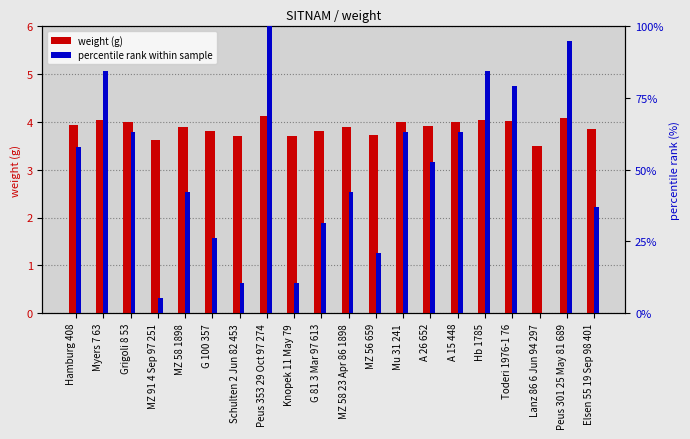

Is it true that weight (g) equals 3.8 at G 100 357?

True